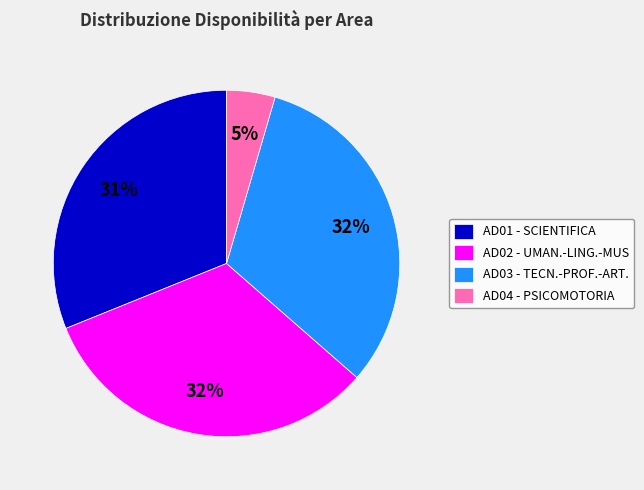

How many slices are in this pie chart?

4